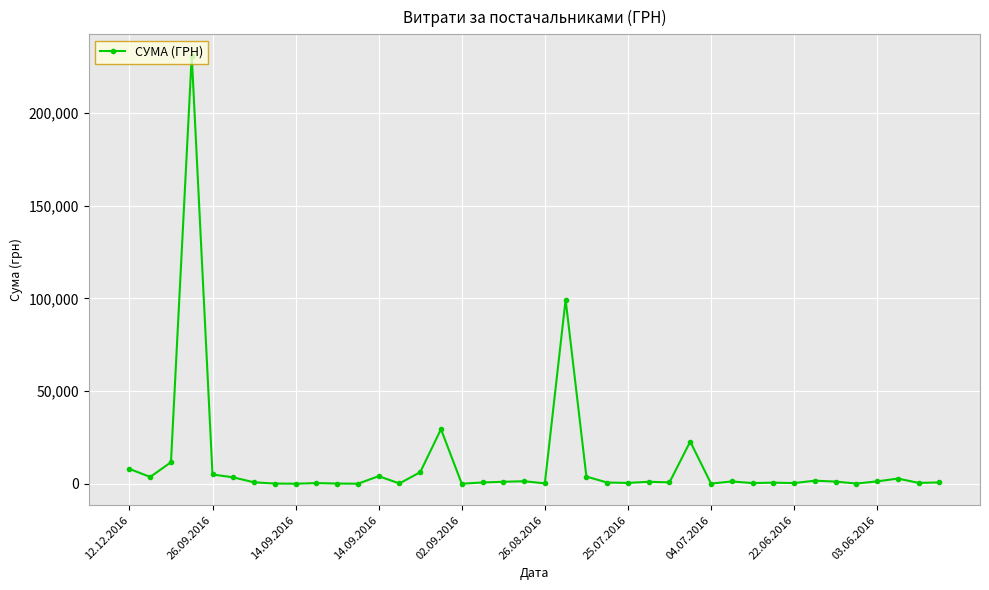

True or false: there are more than 2 points higher than both neighbors.

True